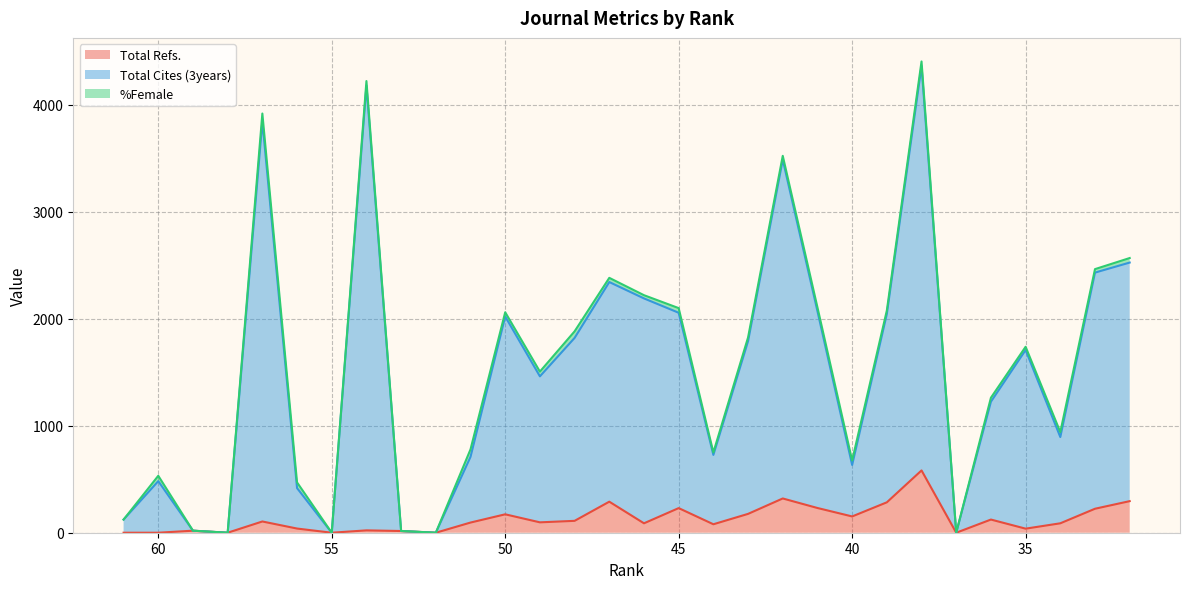

Rank the categories by Total Refs. value from lowest to highest.

61, 60, 58, 55, 52, 37, 53, 59, 54, 35, 56, 44, 46, 34, 51, 49, 57, 48, 36, 40, 50, 43, 33, 45, 41, 39, 47, 32, 42, 38